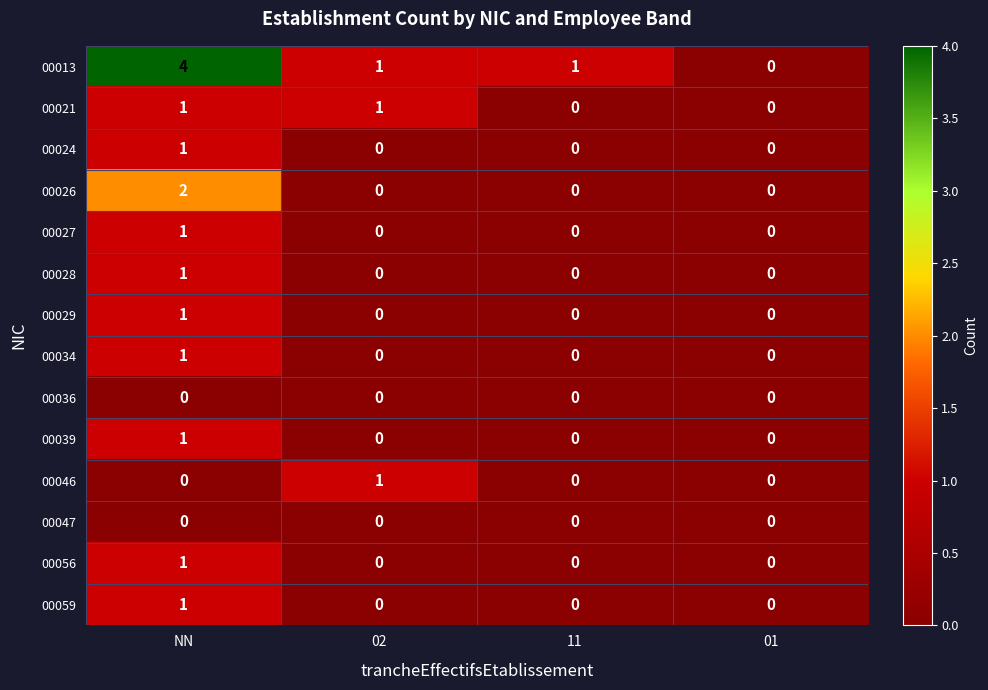

The 00026 series shows -1 at 02. True or false?

False